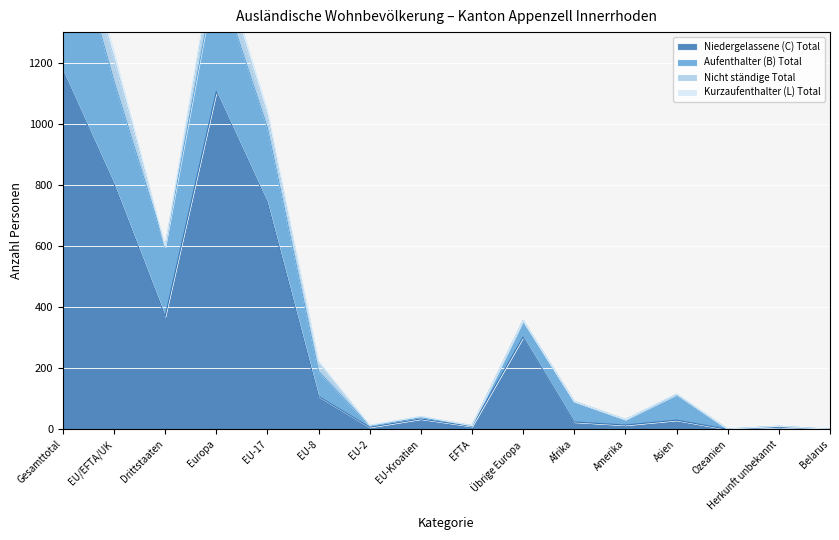

At which label is Aufenthalter (B) Total closest to 868?

EU-17